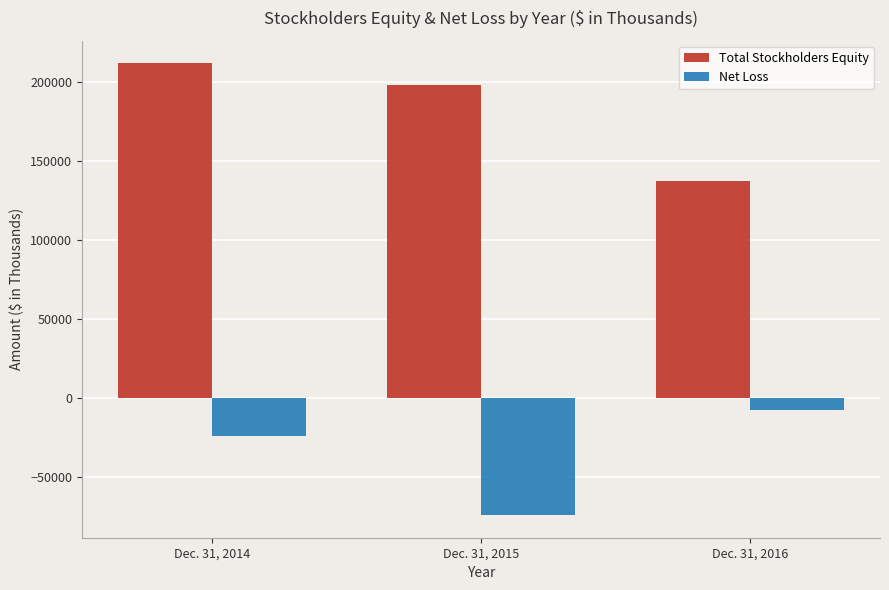

What value does the Net Loss series have at Dec. 31, 2015, to the nearest 100?

-73900